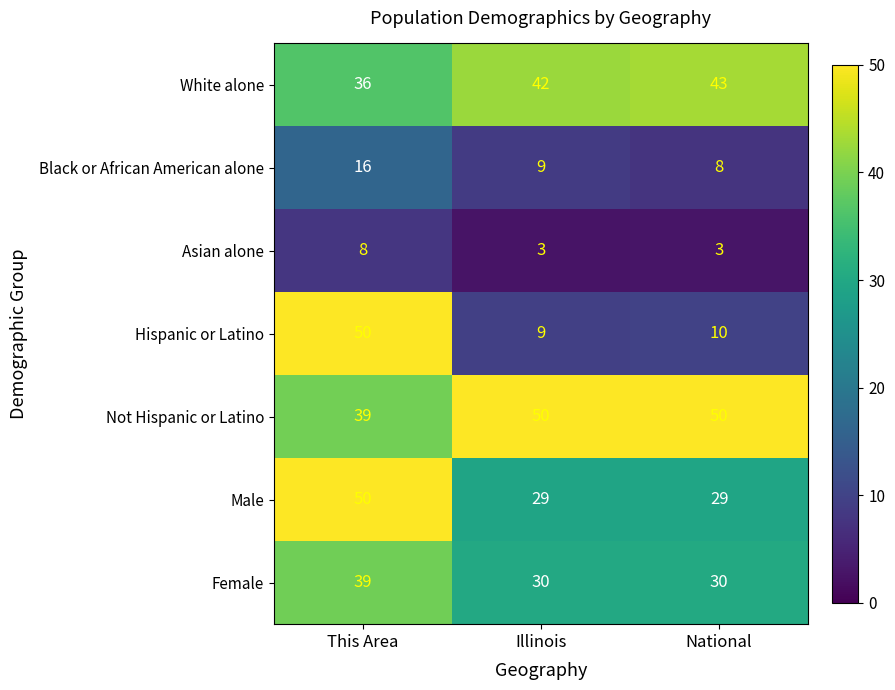

The Male series shows 13 at National. True or false?

False